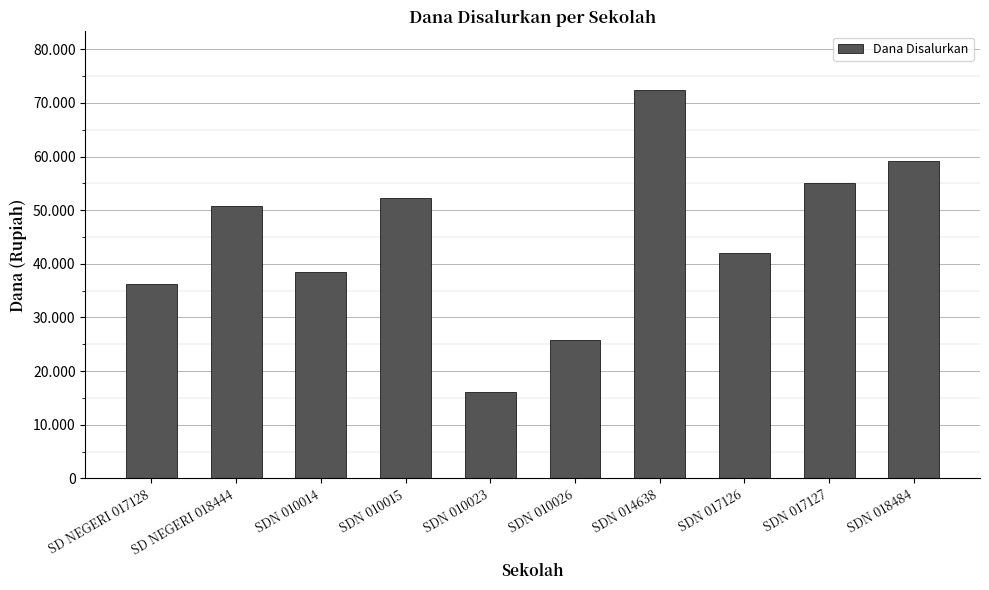

What is the label of the 10th bar from the right?

SD NEGERI 017128